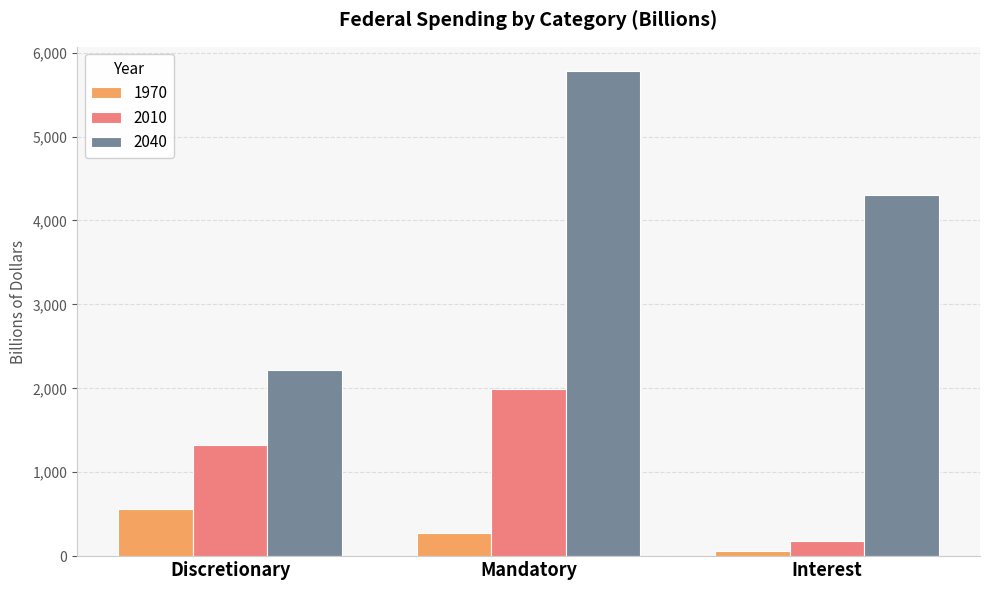

At which category does the chart reach its minimum across all series?

Interest